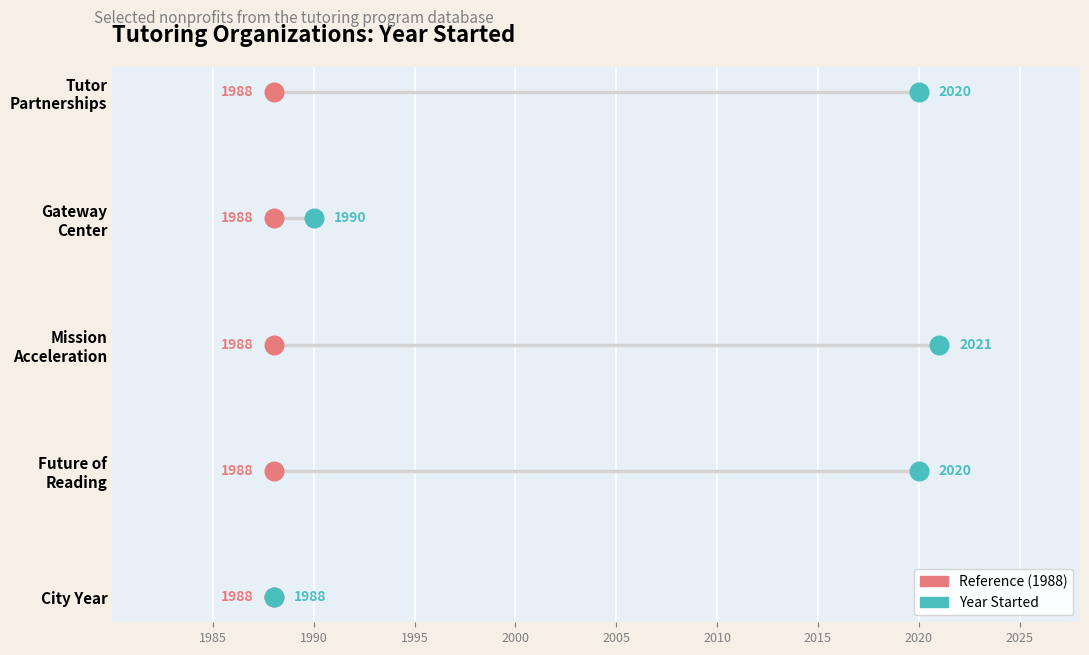

What are all the series names shown in the legend?

Reference (1988), Year Started